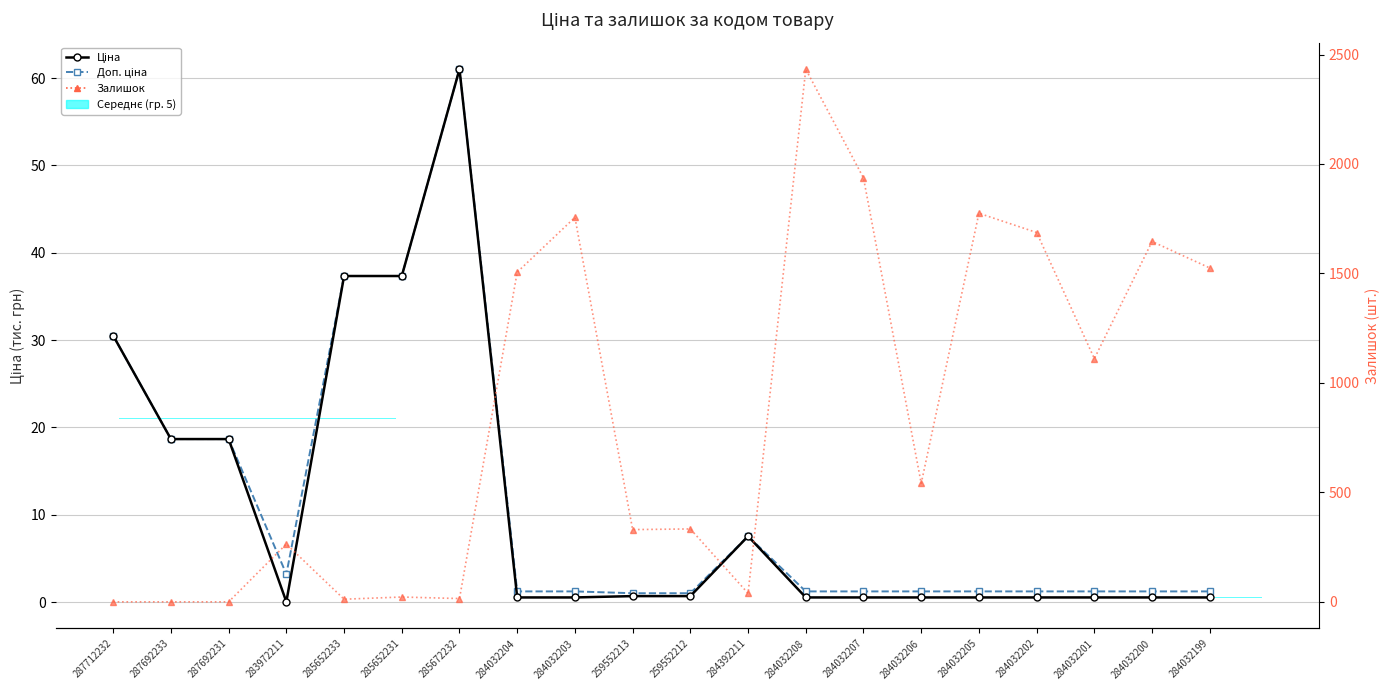

Which series has the largest total across all categories?

Залишок